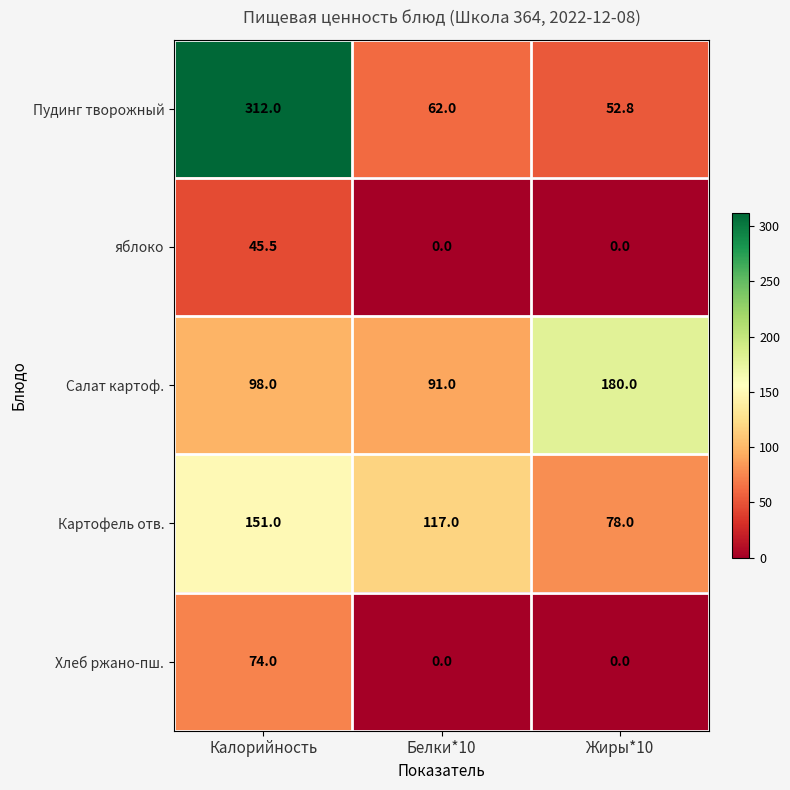

At which category does the chart reach its peak across all series?

Калорийность